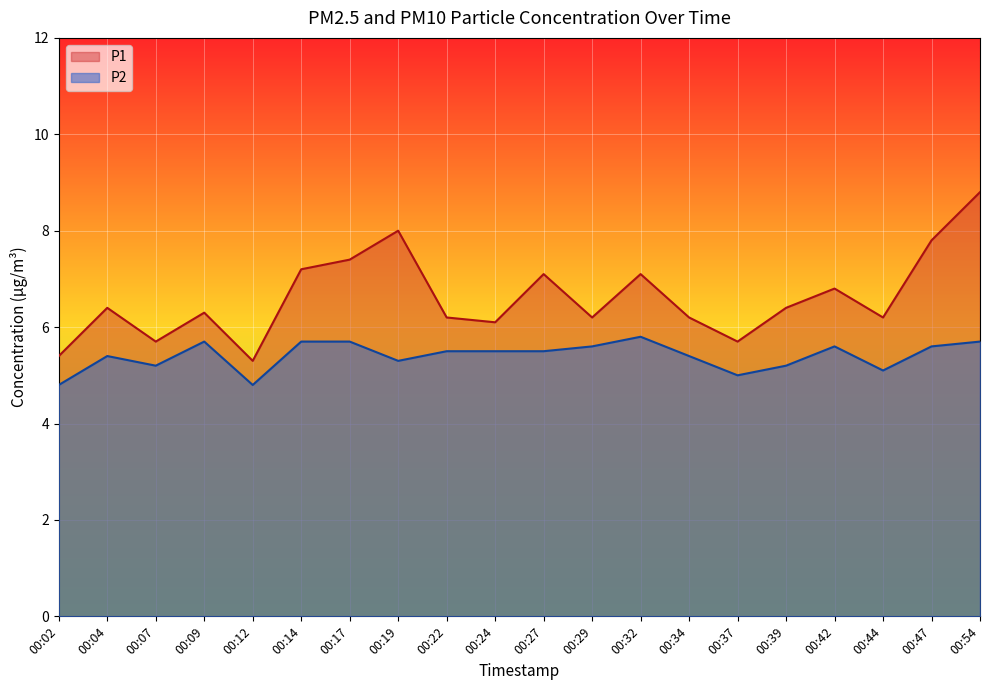

At which category does the chart reach its minimum across all series?

00:02